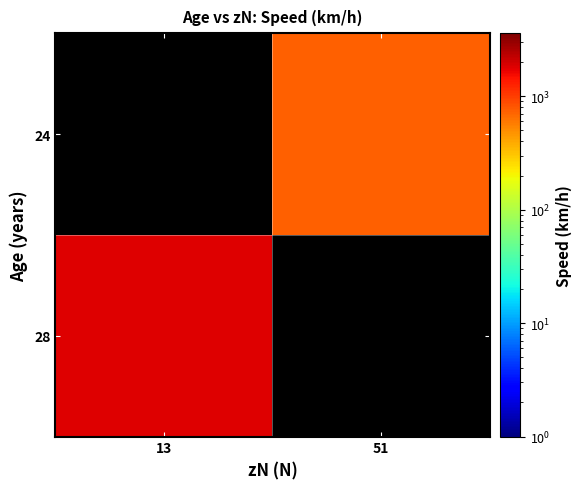

What is the maximum value shown in the chart?

1800.0